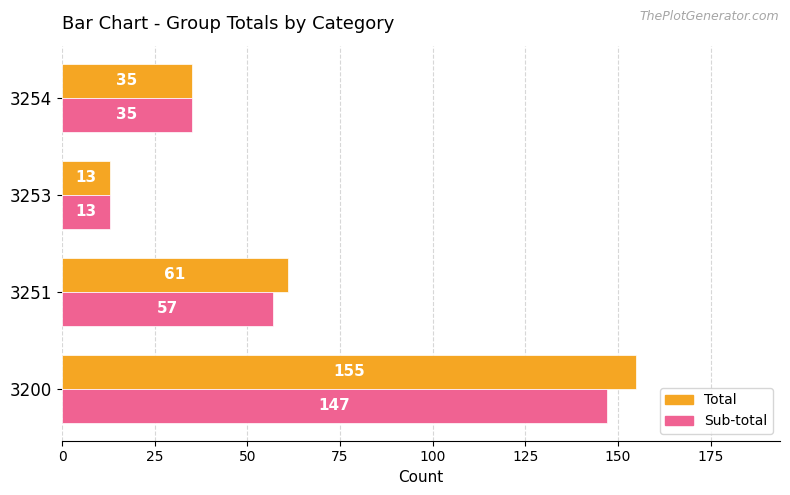

How many Total values are between 35 and 155?

3